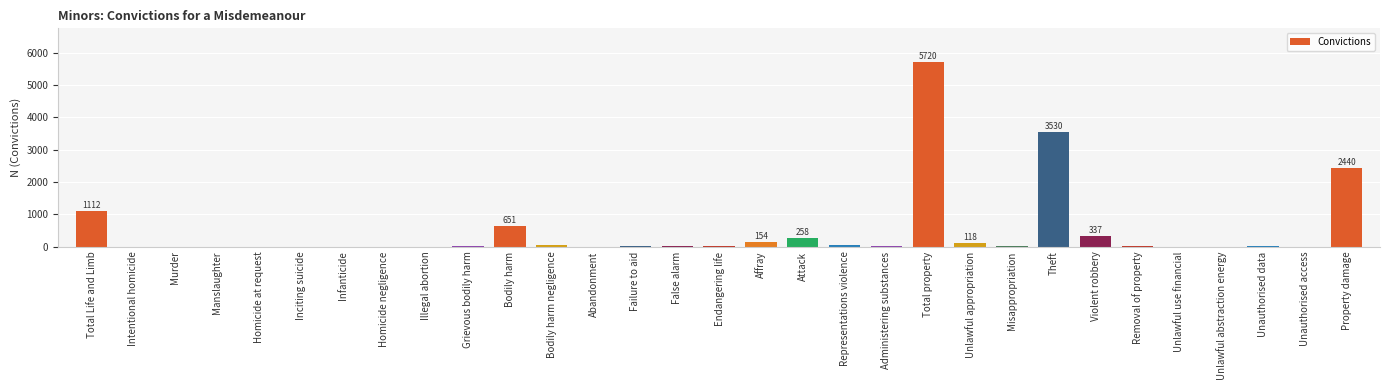

What is the greatest value displayed?

5720